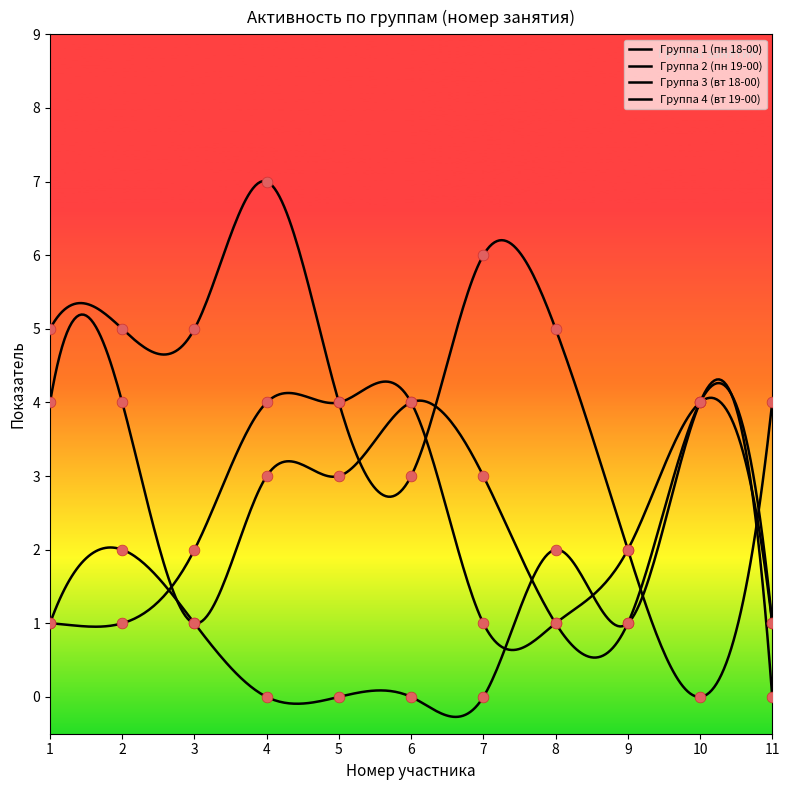

Is the value of Группа 4 (вт 19-00) at 3 greater than the value of Группа 3 (вт 18-00) at 7?

Yes